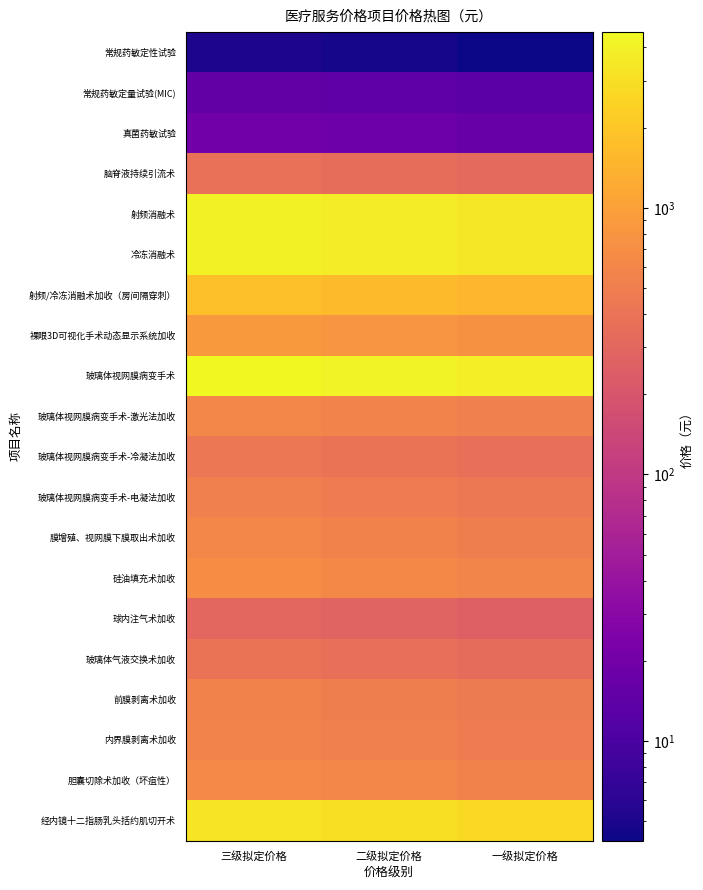

What is the minimum value shown in the chart?

4.2